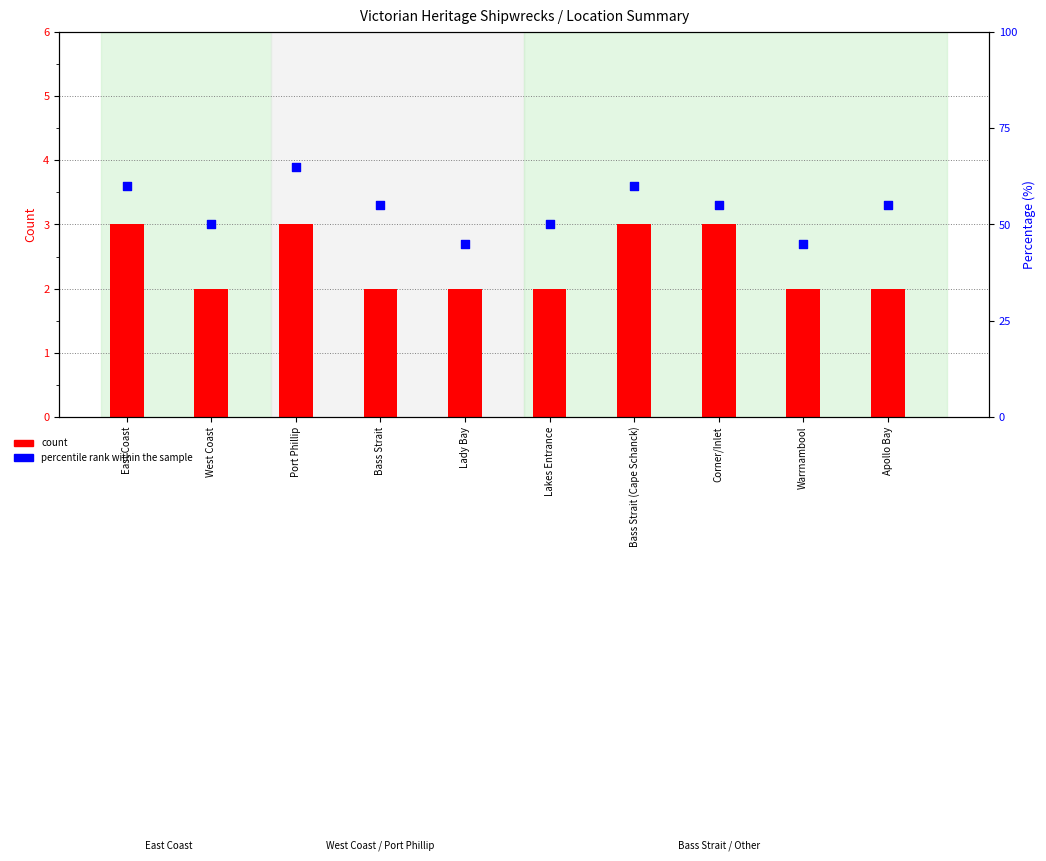

Which series contains the lowest Y value?

count